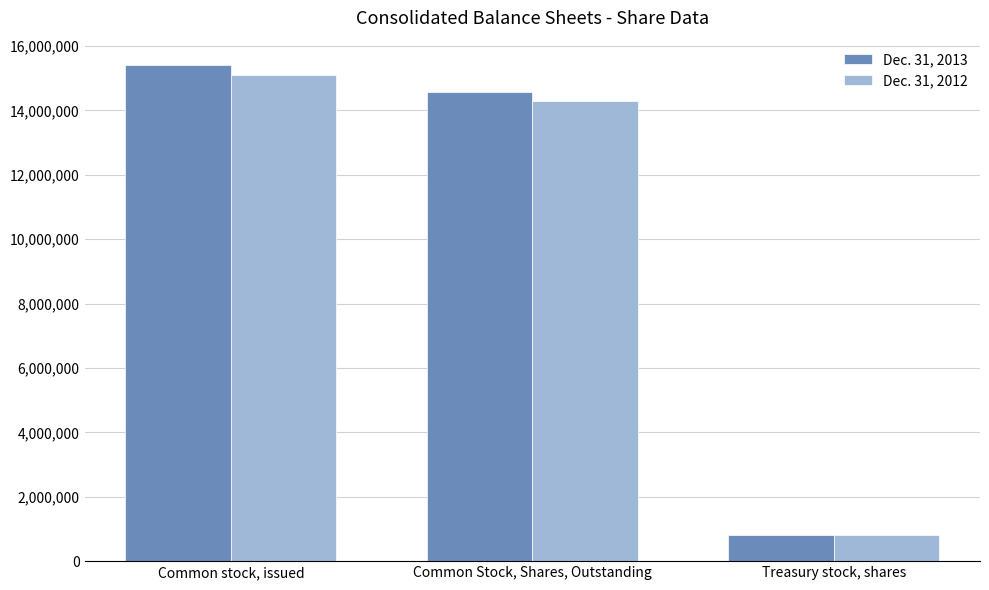

Reading right to left, list all the values displayed in this chart.

Dec. 31, 2013: 823189	14572002	15395191
Dec. 31, 2012: 808754	14278772	15087526